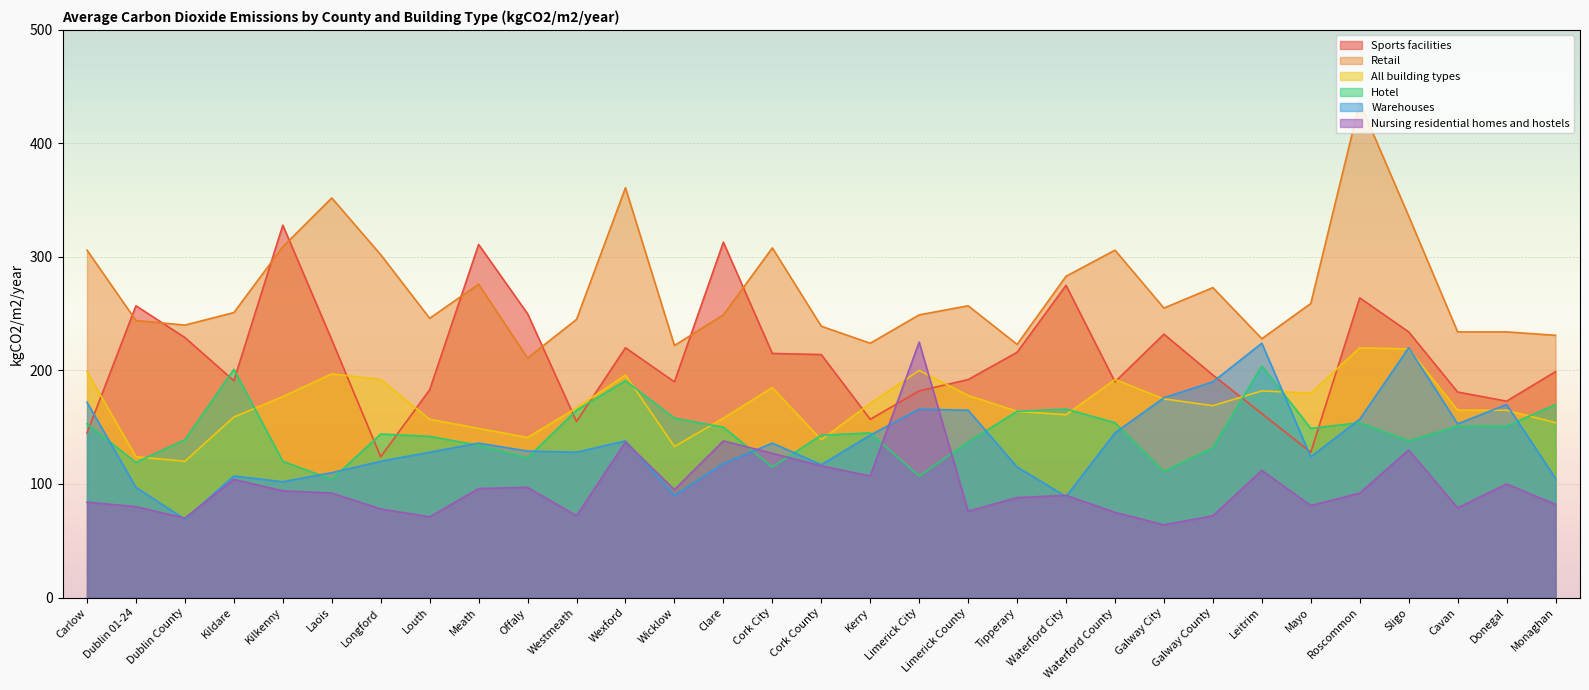

True or false: Warehouses has a value of 90 at Wicklow.

True